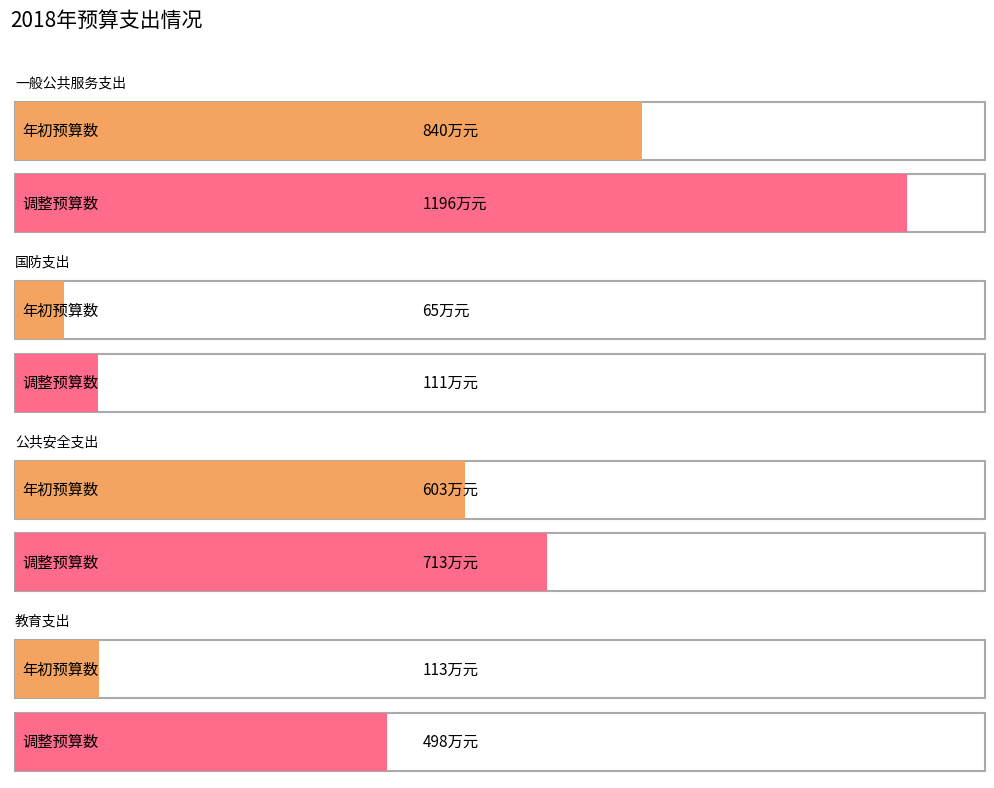

How many positive values does the 调整预算数（合计） series have?

4